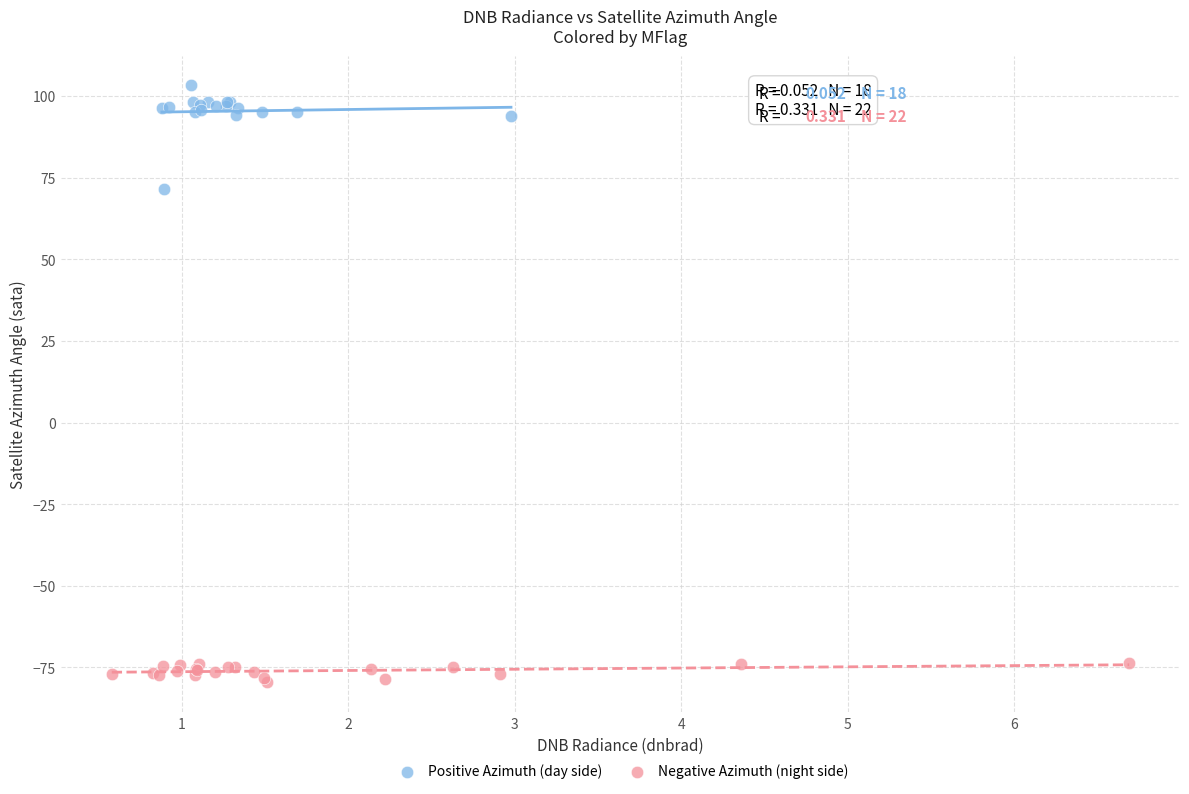

Which series contains the lowest Y value?

Negative Azimuth (night side)